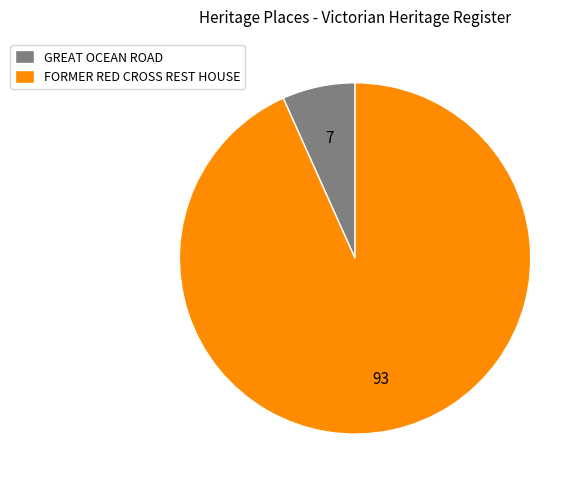

What is the largest slice in the pie chart?

FORMER RED CROSS REST HOUSE